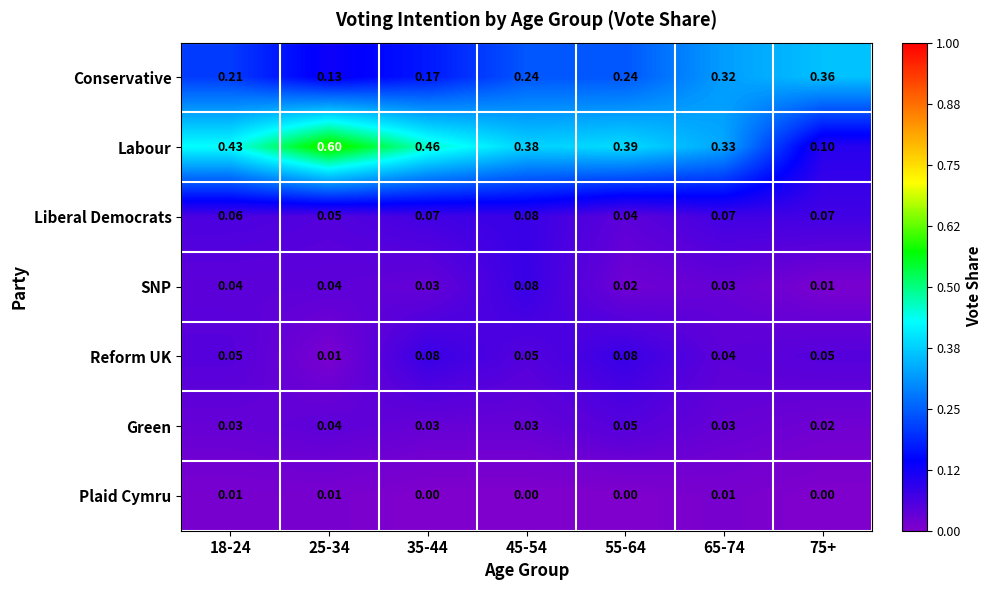

Which series has the largest total across all categories?

Labour